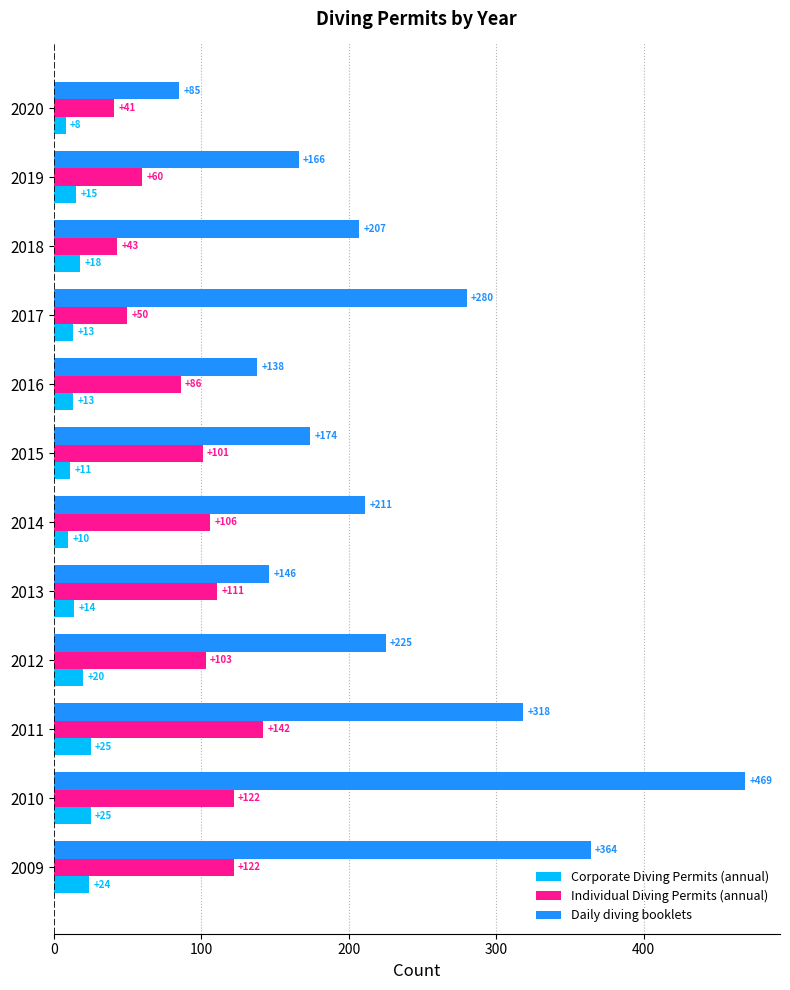

What is the difference between the maximum and minimum values in the Corporate Diving Permits (annual) series?

17